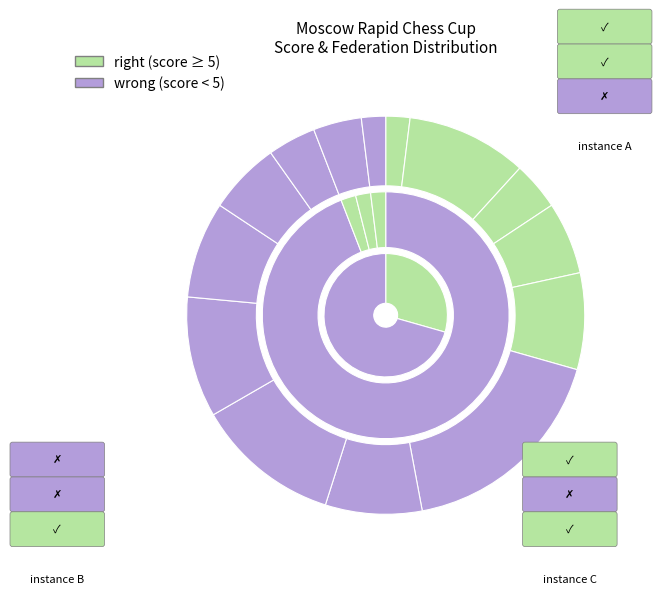

To the nearest percent, what is the average slice percentage?

50%